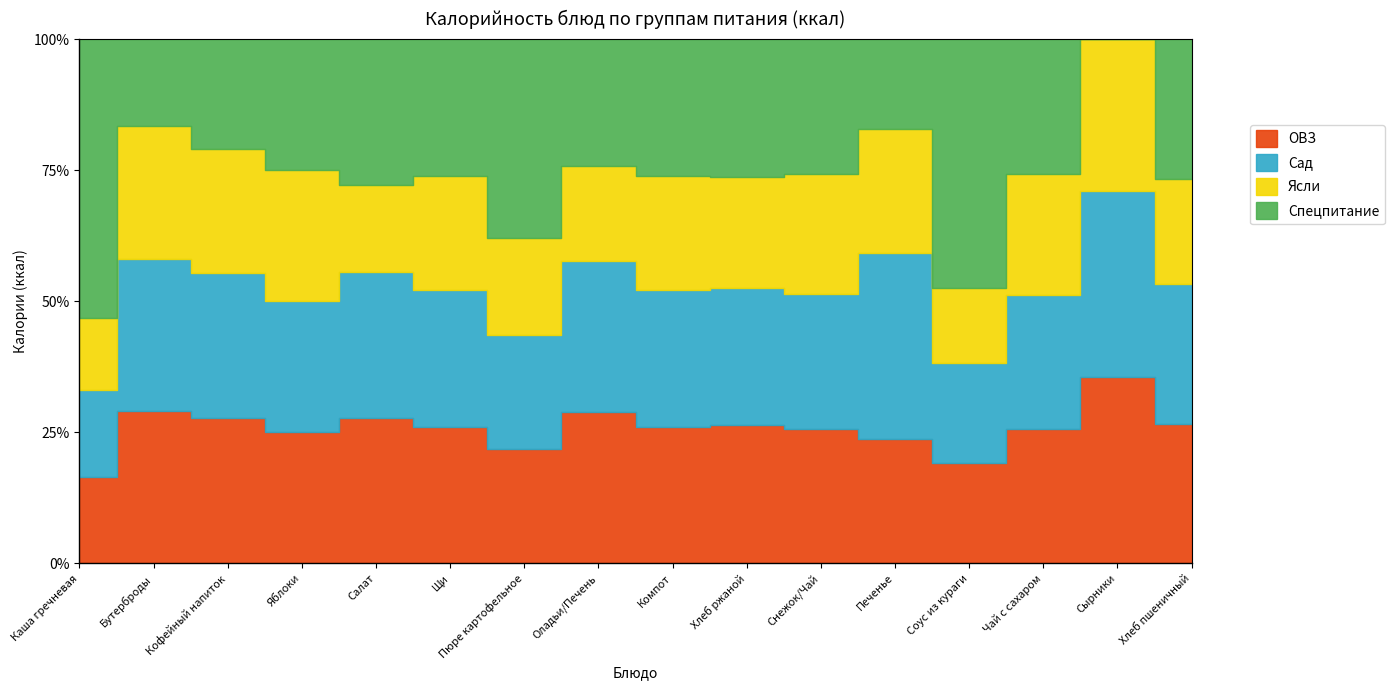

What are all the series names shown in the legend?

ОВЗ, Сад, Ясли, Спецпитание